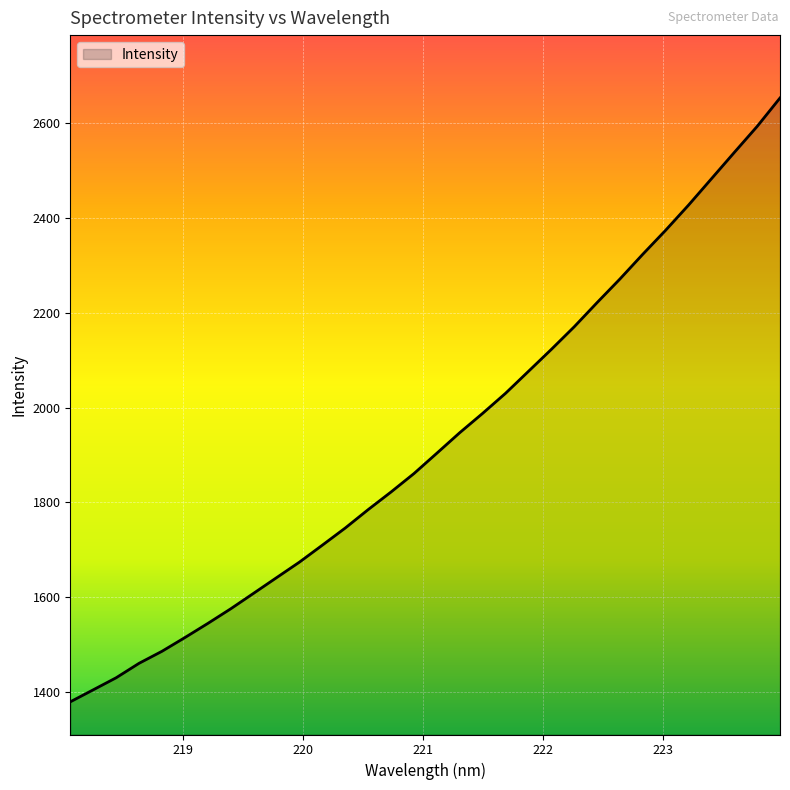

What is the smallest value displayed?

1379.0